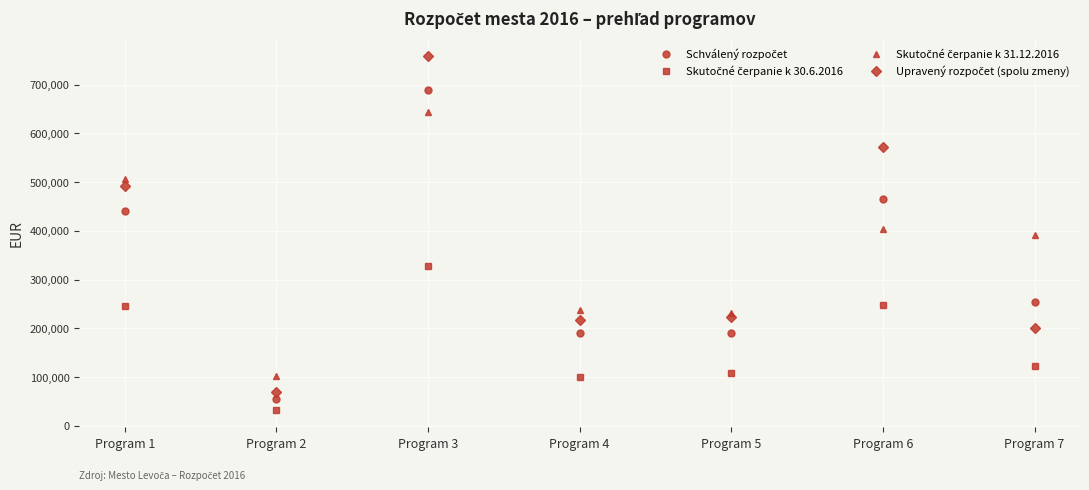

At which category does the chart reach its peak across all series?

Program 3